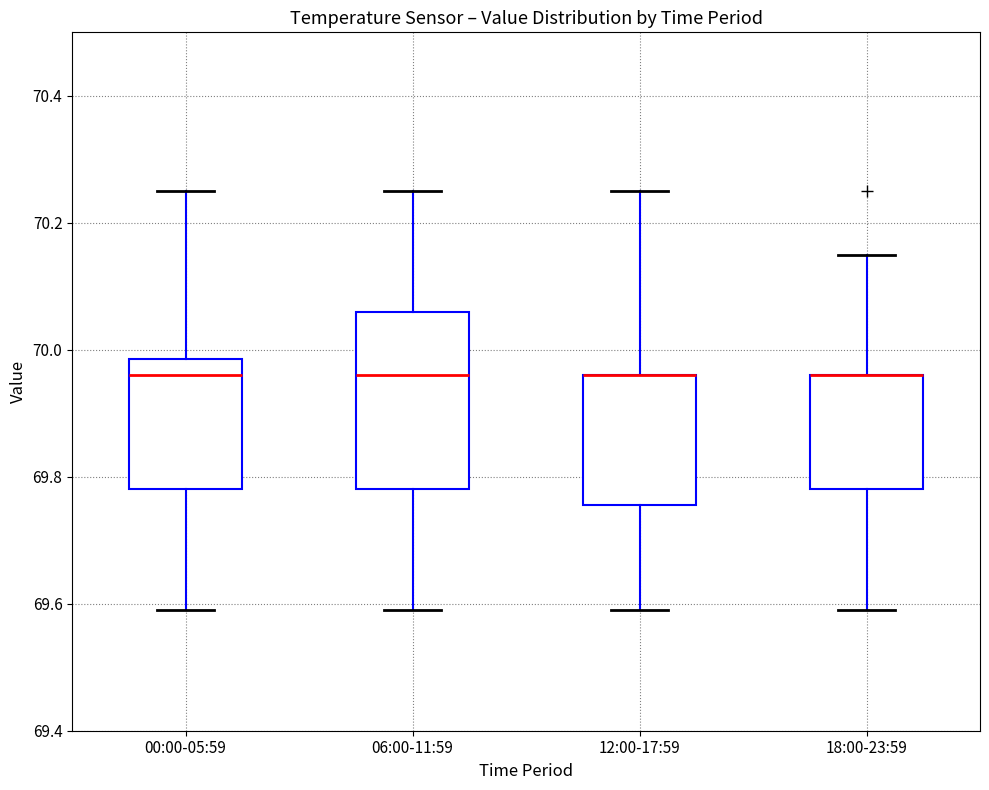

Where is the upper edge of the box for 12:00-17:59 on the y-axis? The values are not printed on the chart, so give them approximately, as read against the axis.

69.96